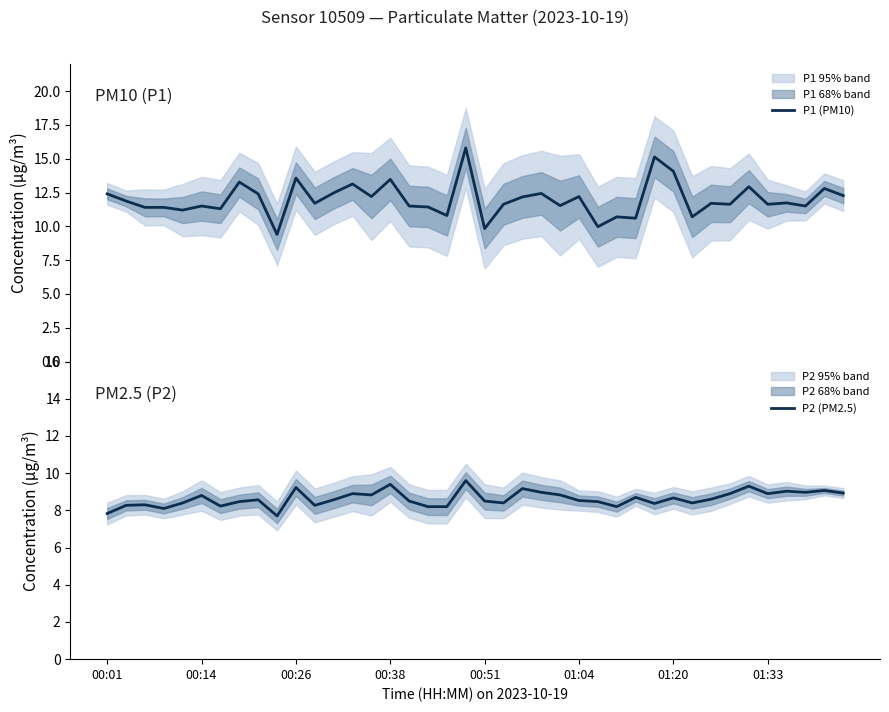

Is it true that P2 (PM2.5) equals 13.1 at 37?

False